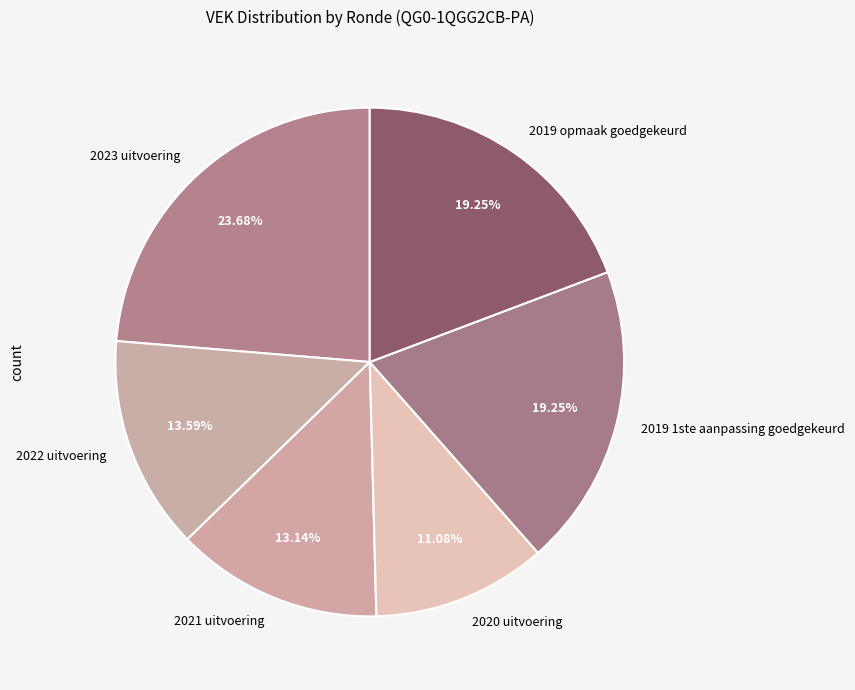

Does 2022 uitvoering represent more than half of the total?

No